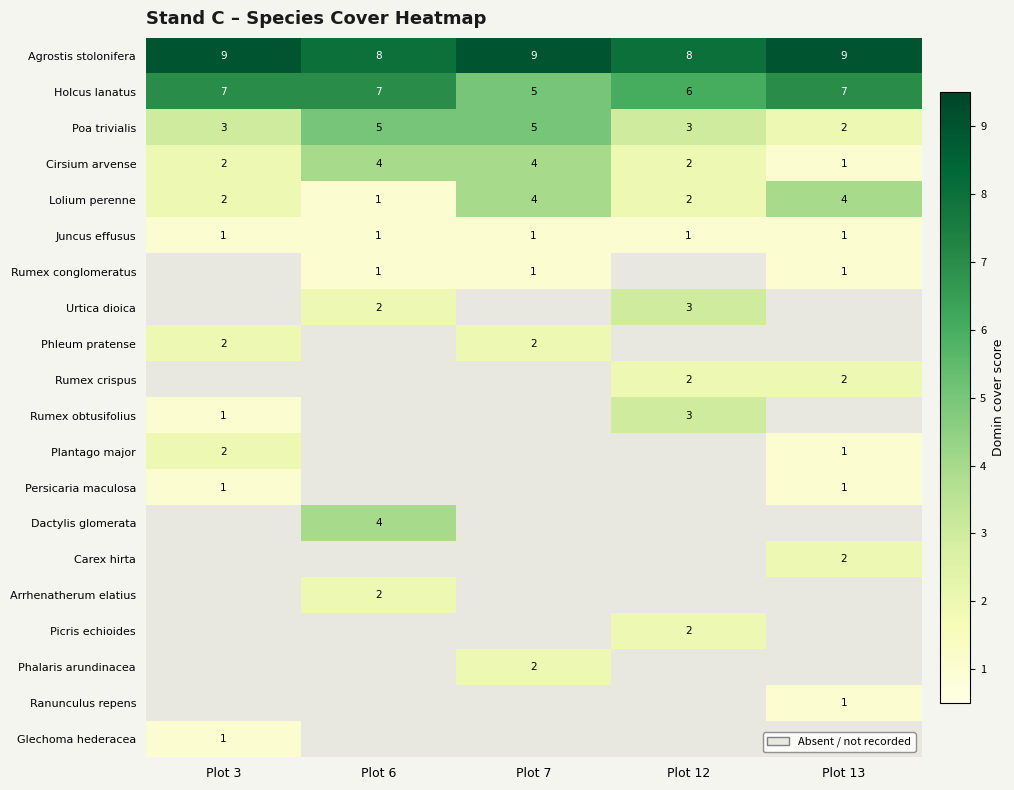

At how many categories does at least one series exceed 4?

5